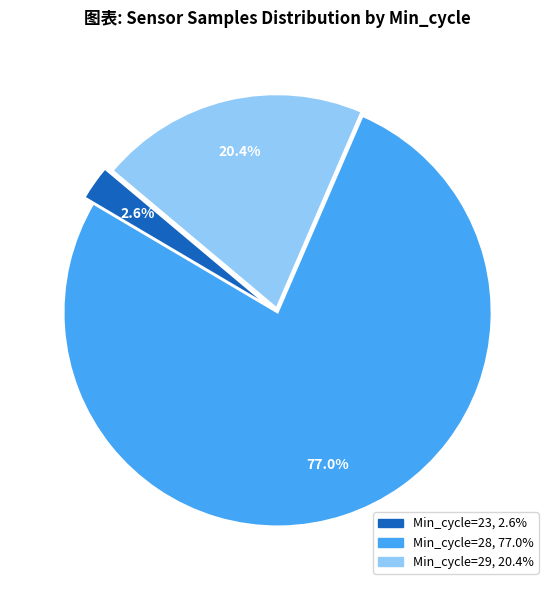

Is there any slice that represents more than half of the pie?

Yes